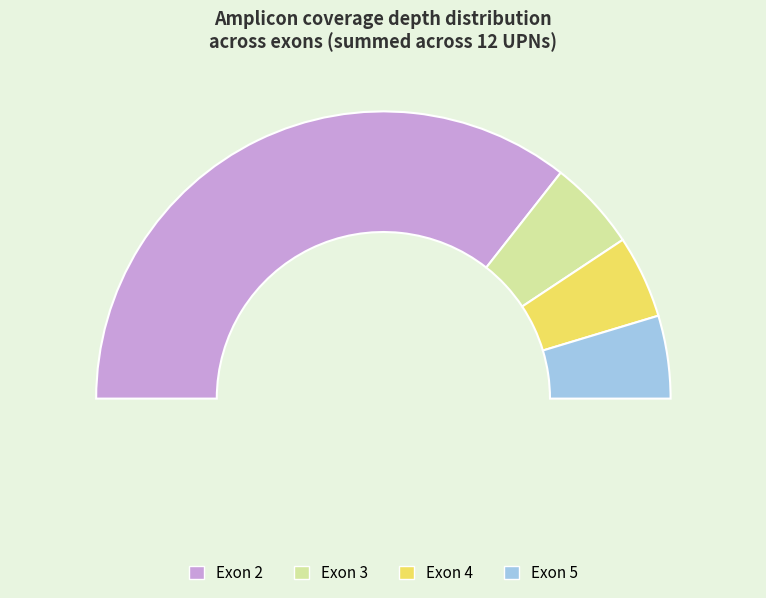

Does Exon 6 account for over 50% of the chart?

No